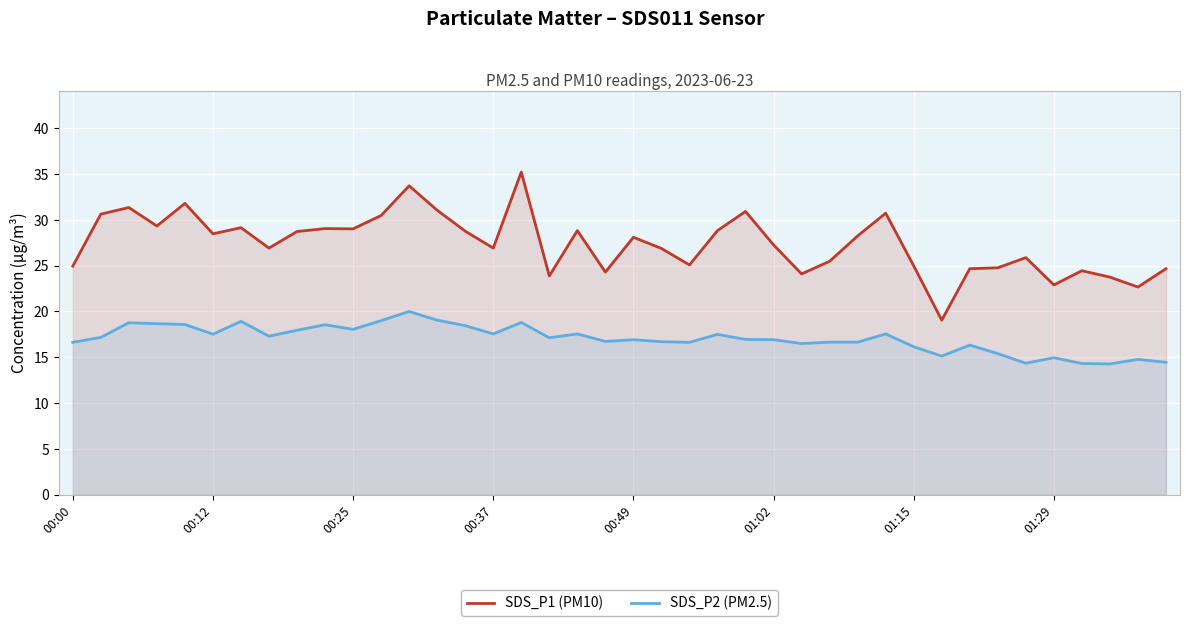

What value does the SDS_P1 (PM10) series have at 11?

30.5